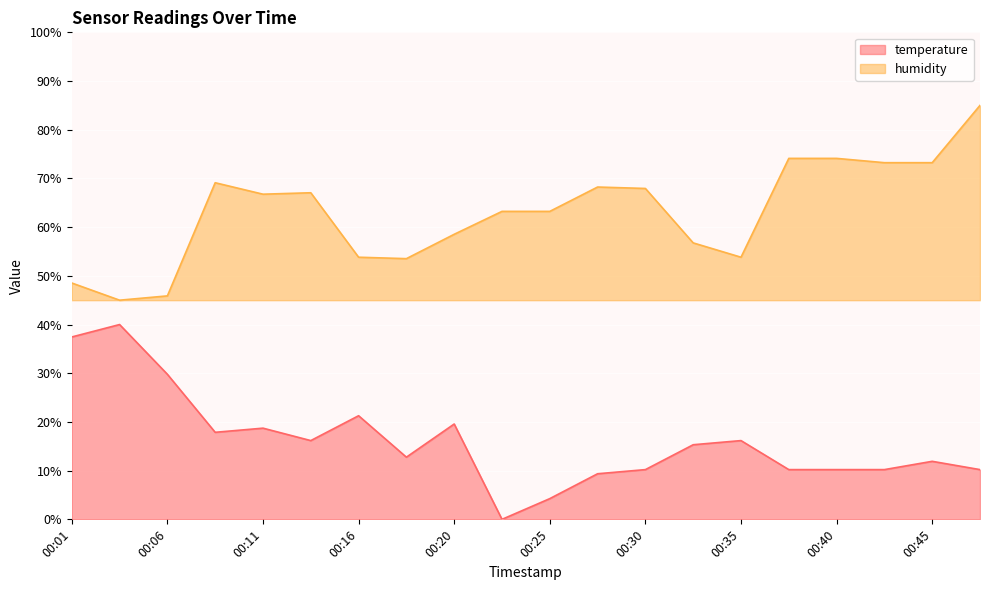

What is the value of the humidity point at the 5th from the left?

66.8